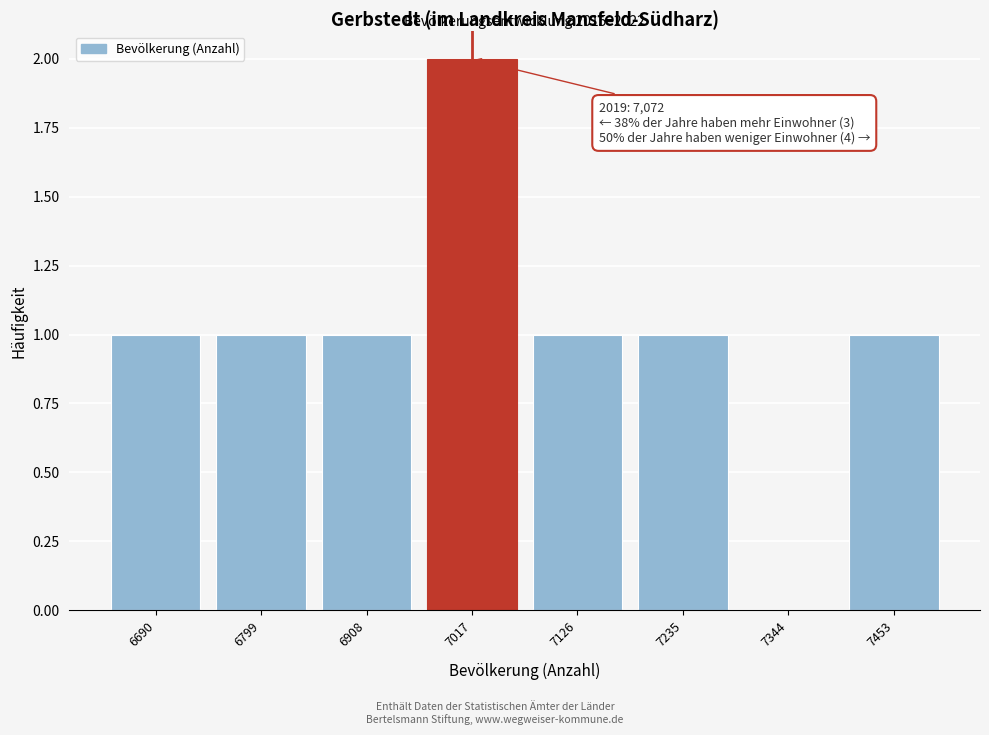

Reading left to right, transcribe all the data shown in this chart.

6690=1	6799=1	6908=1	7017=2	7126=1	7235=1	7344=0	7453=1